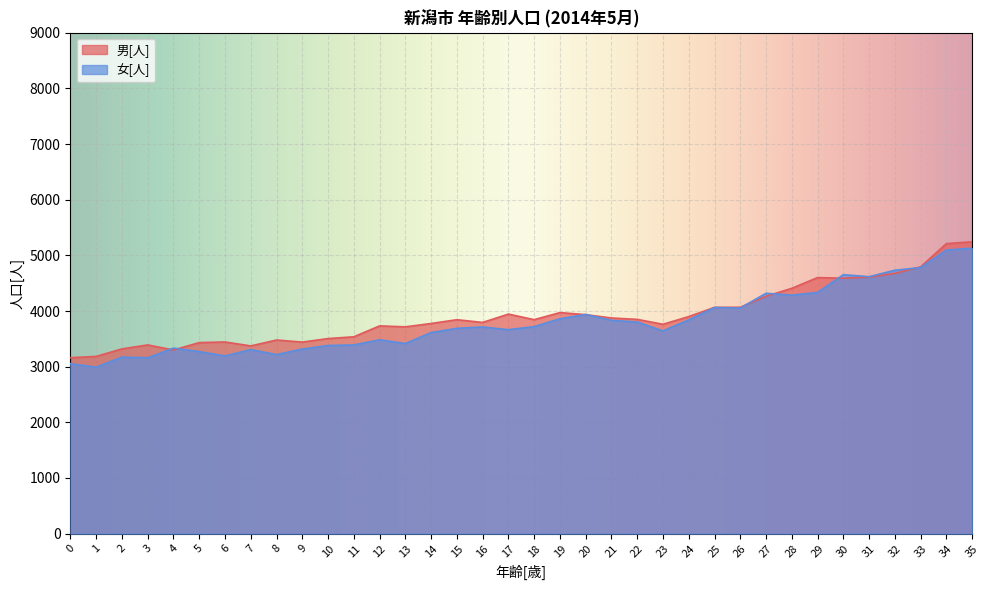

Is the value of 女[人] at 6 greater than the value of 男[人] at 5?

No